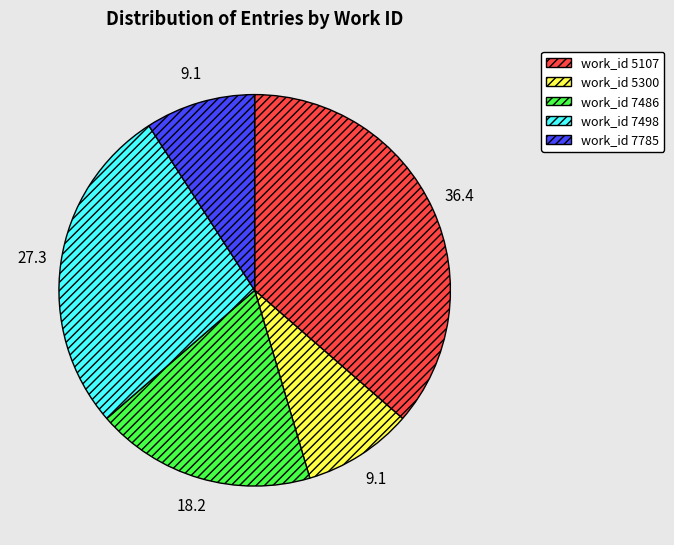

What is the largest slice in the pie chart?

work_id 5107